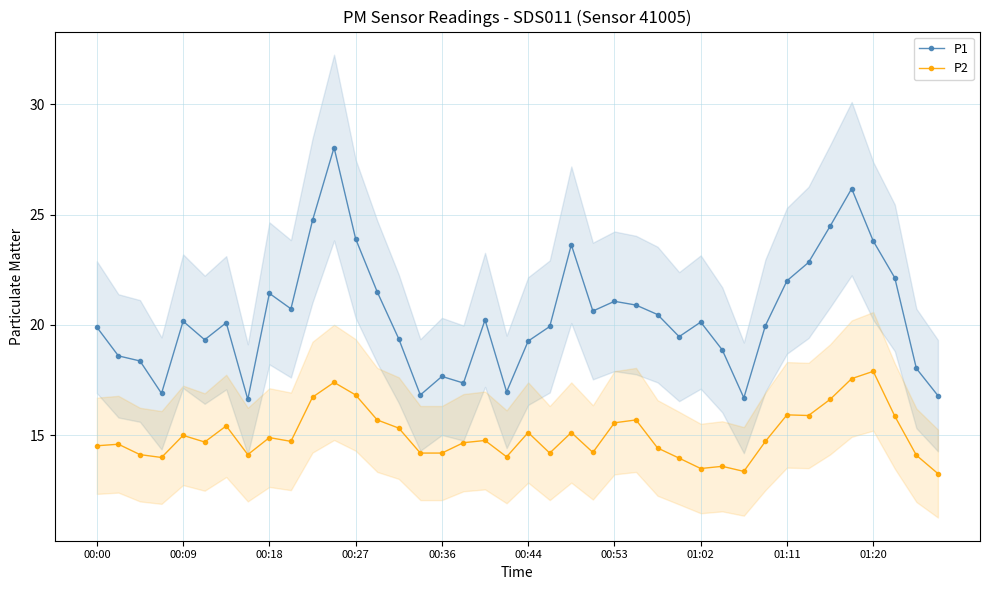

What is the spread (max minus min) of values at 19?

2.9